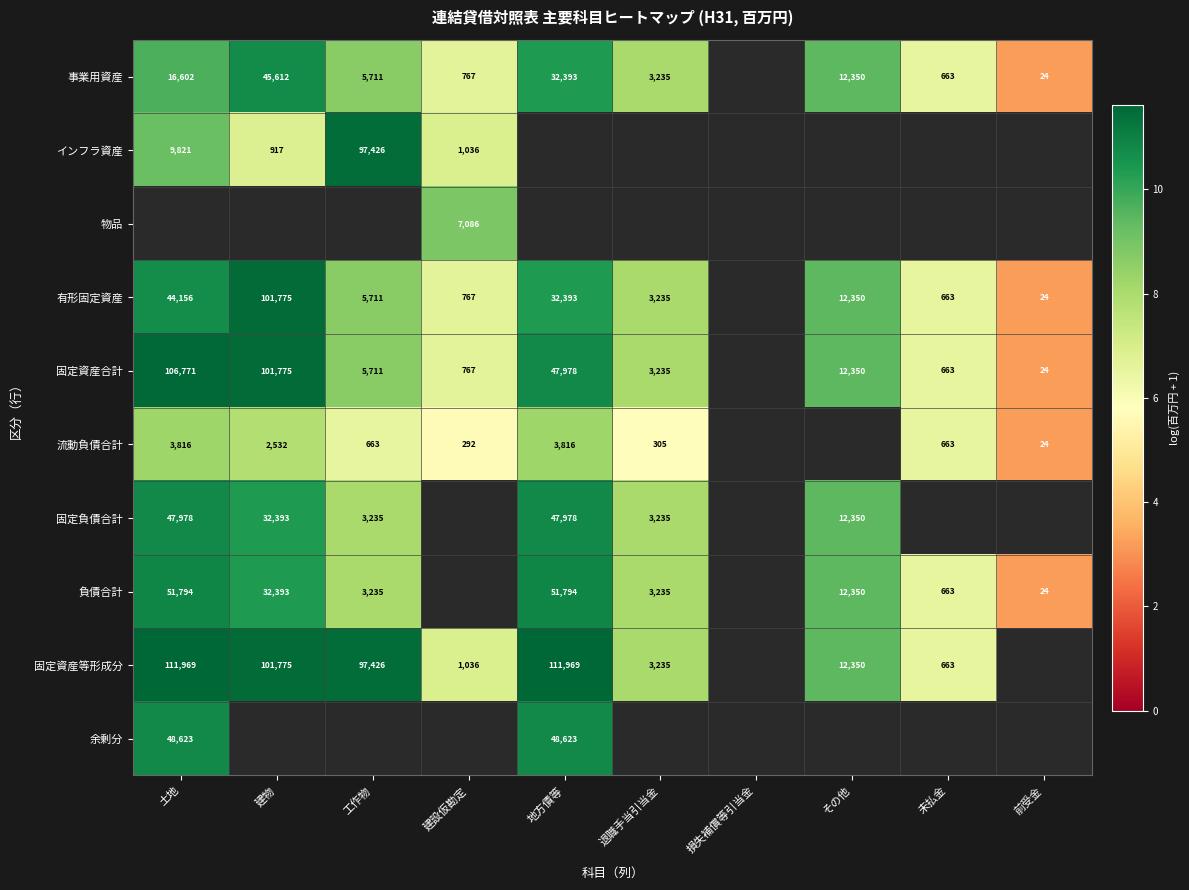

What is the minimum value shown in the chart?

3.2